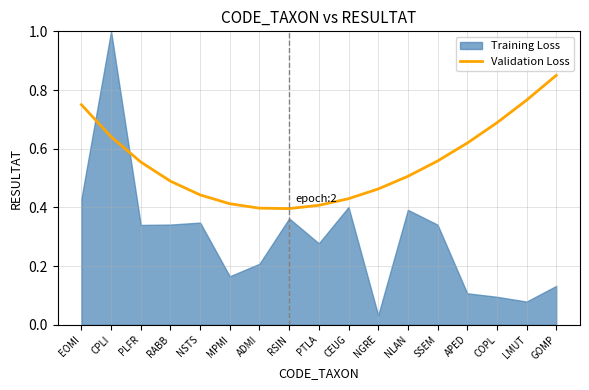

What is the label of the 2nd point from the right?

LMUT